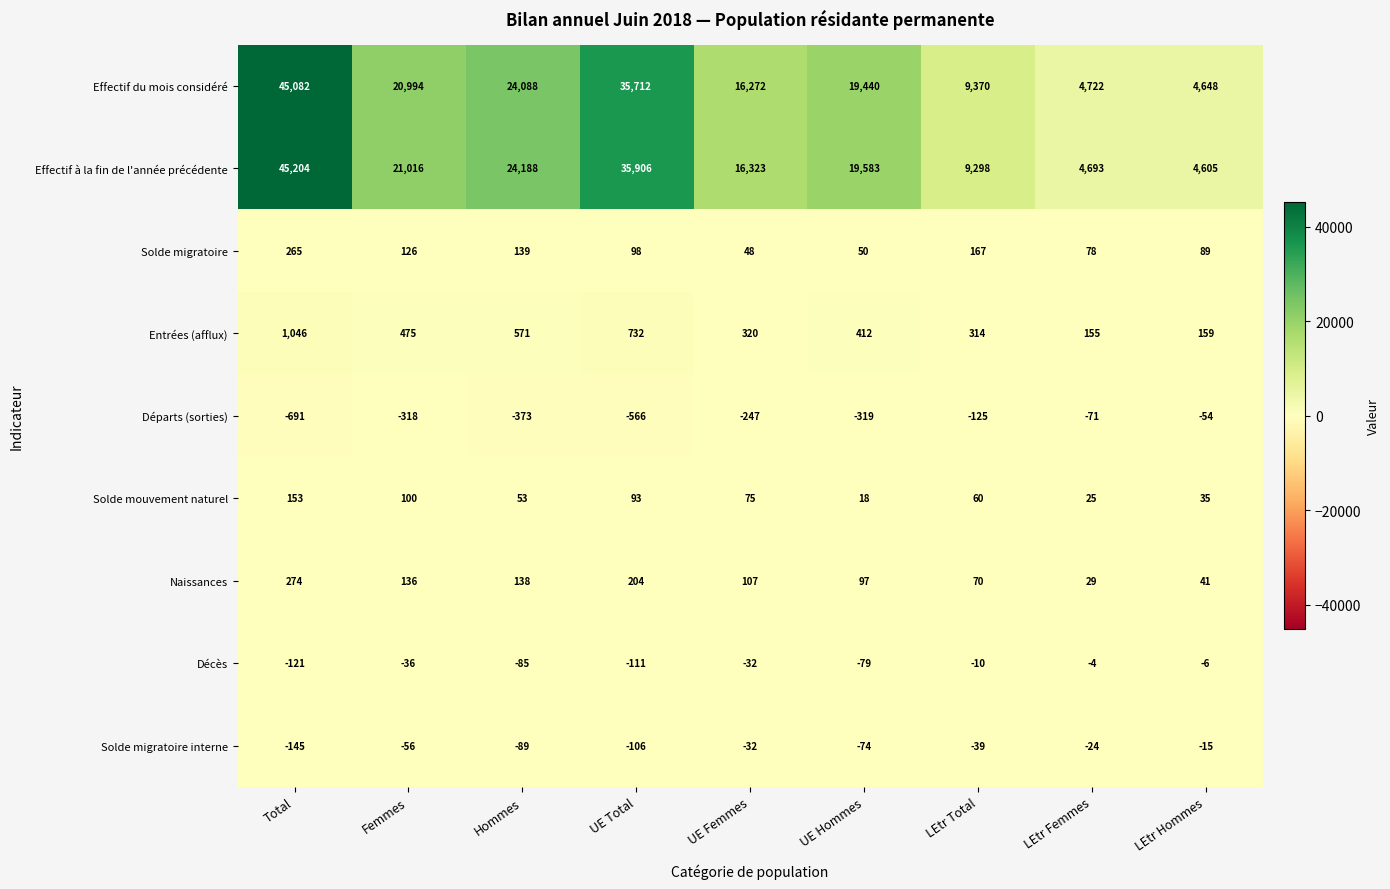

What is the sum of all Solde mouvement naturel values?

612